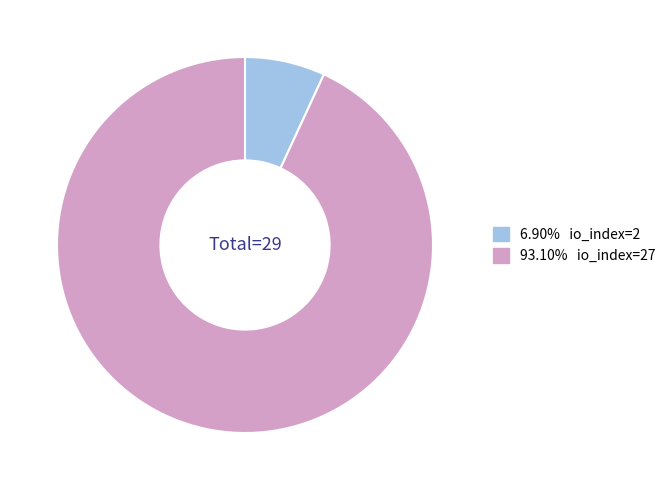

Is there a majority slice in this chart?

Yes